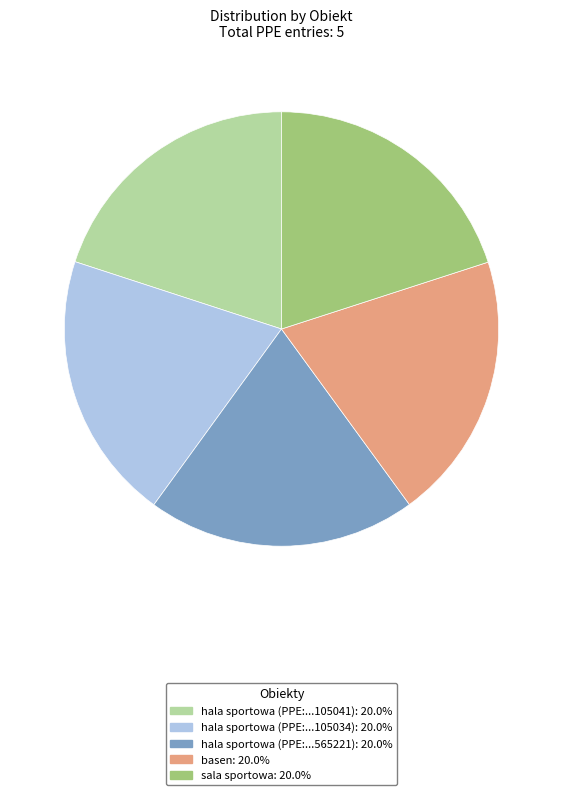

Does any single category account for the majority?

No